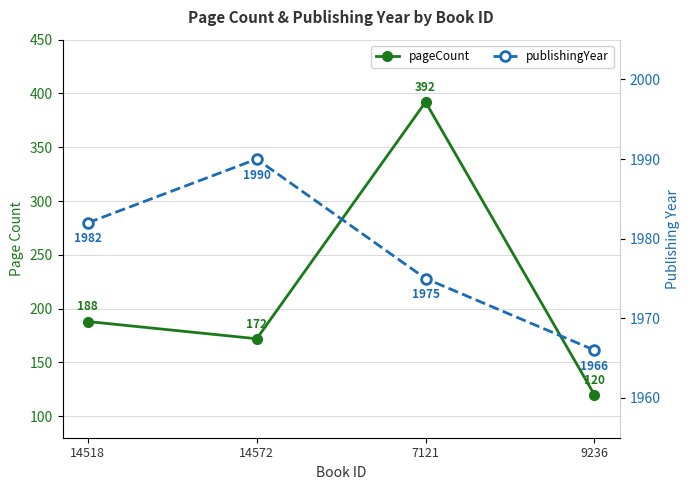

Which label corresponds to the largest value in the chart?

14572